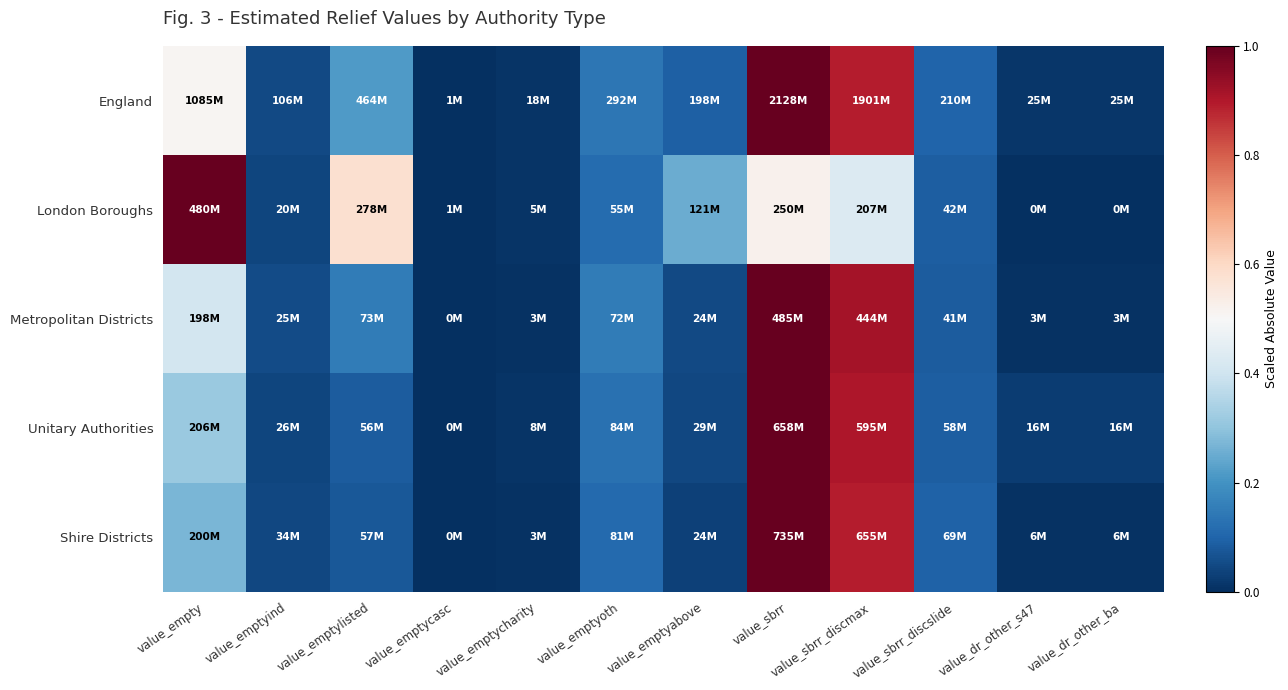

Which series has the largest total across all categories?

London Boroughs